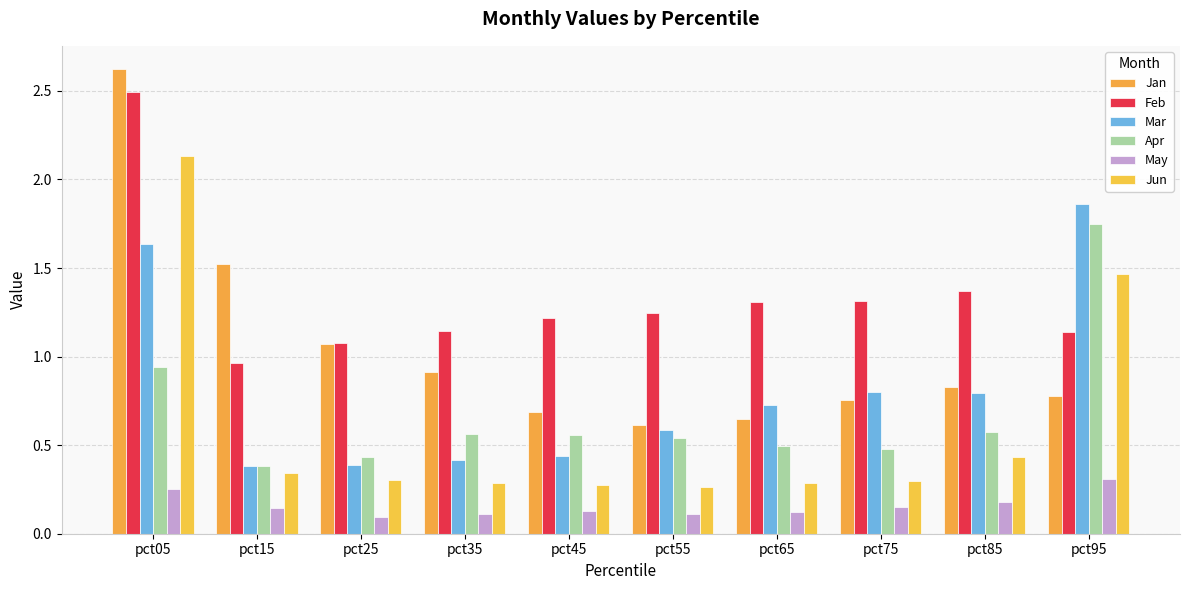

Count the number of categories in the chart.

10